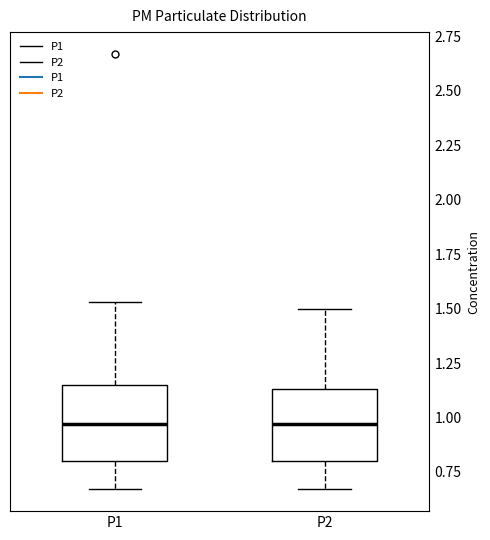

Reading left to right, transcribe this box plot: for each box, give where its median line is, the range the box spans, and where its two whiskers end, as read against the y-axis. The values are not printed on the chart, so give them approximately, as read against the axis.

P1: median 0.95, box 0.80 to 1.15, whiskers 0.65 to 1.55
P2: median 0.95, box 0.80 to 1.15, whiskers 0.65 to 1.50